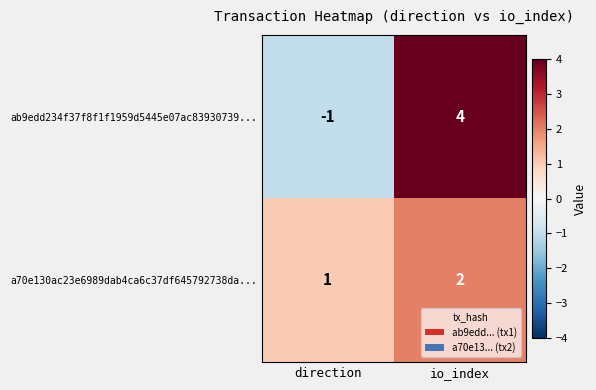

Reading left to right, what are all the values shown in this chart?

ab9edd234f37f8f1f1959d5445e07ac83930739...: -1	4
a70e130ac23e6989dab4ca6c37df645792738da...: 1	2